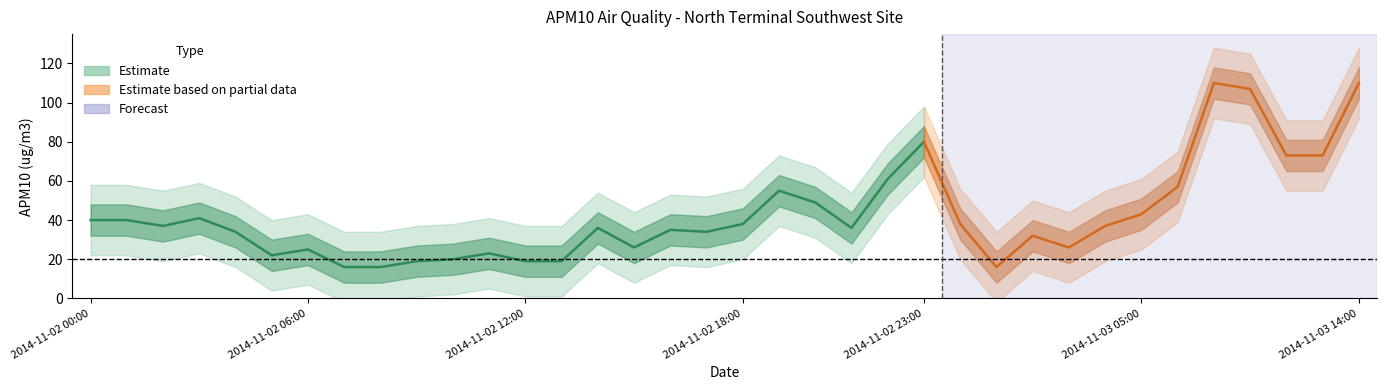

What is the sum of the values at 2014-11-02 13:00 and 2014-11-02 17:00?

53